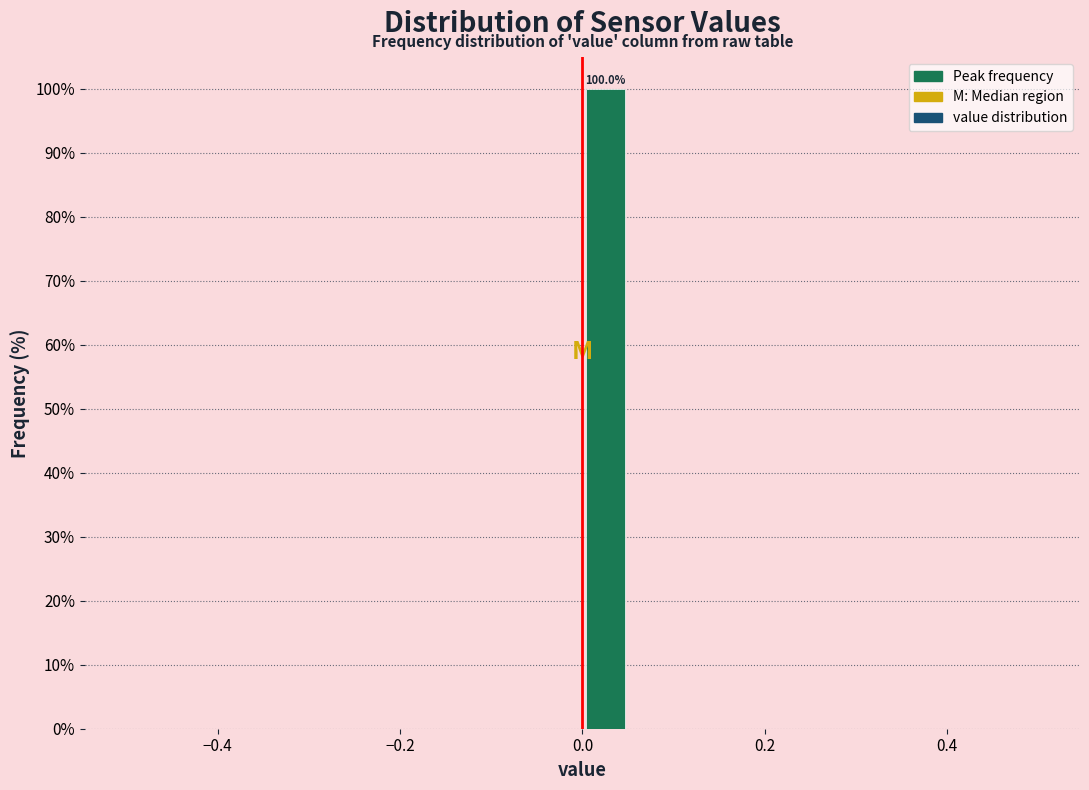

Around what value on the x-axis is the tallest bar? Give the approximate position of its centre, as read against the axis.

0.02